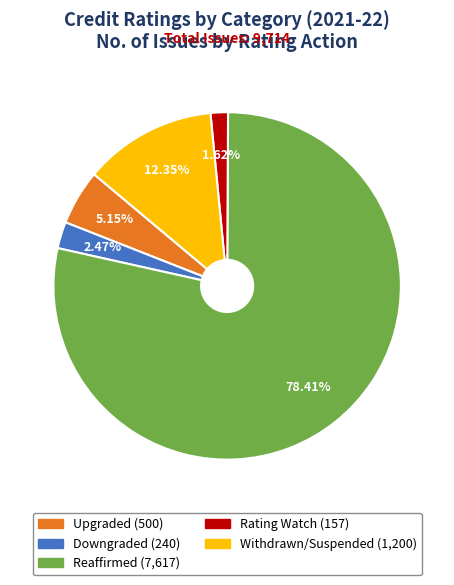

Rank the categories by value from lowest to highest.

Rating Watch, Downgraded, Upgraded, Withdrawn/Suspended, Reaffirmed